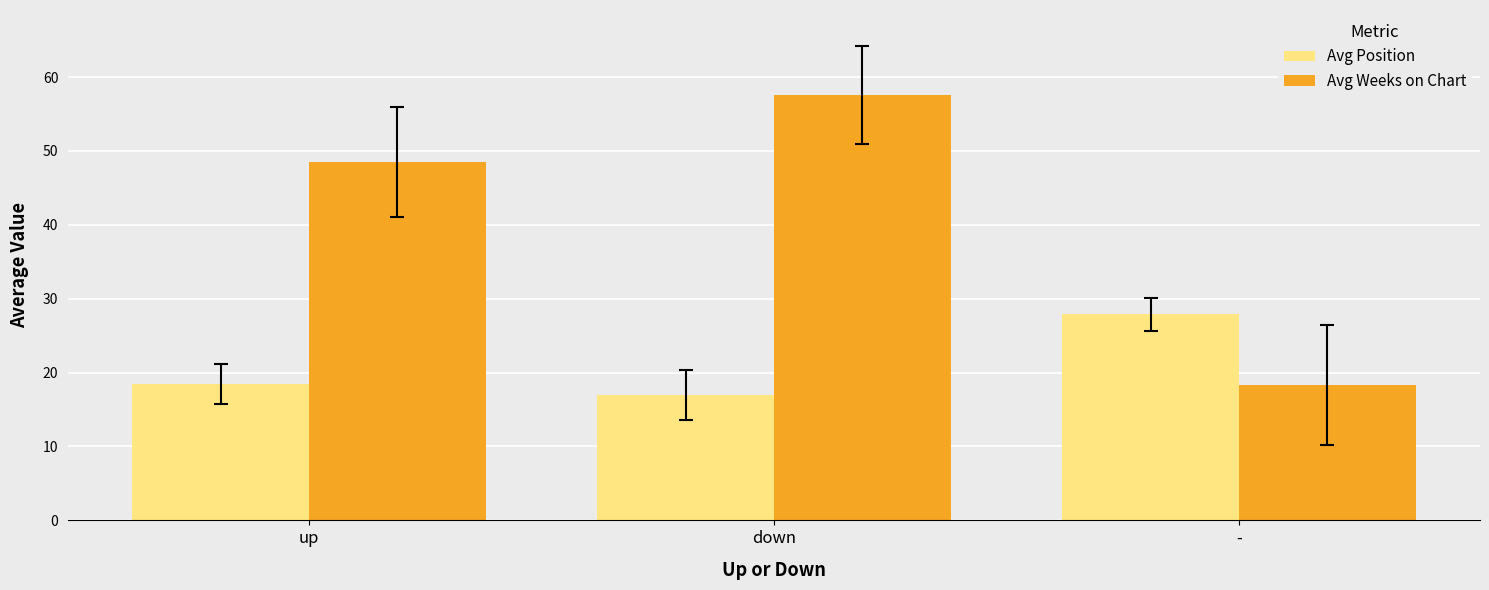

What are all the series names shown in the legend?

Avg Position, Avg Weeks on Chart